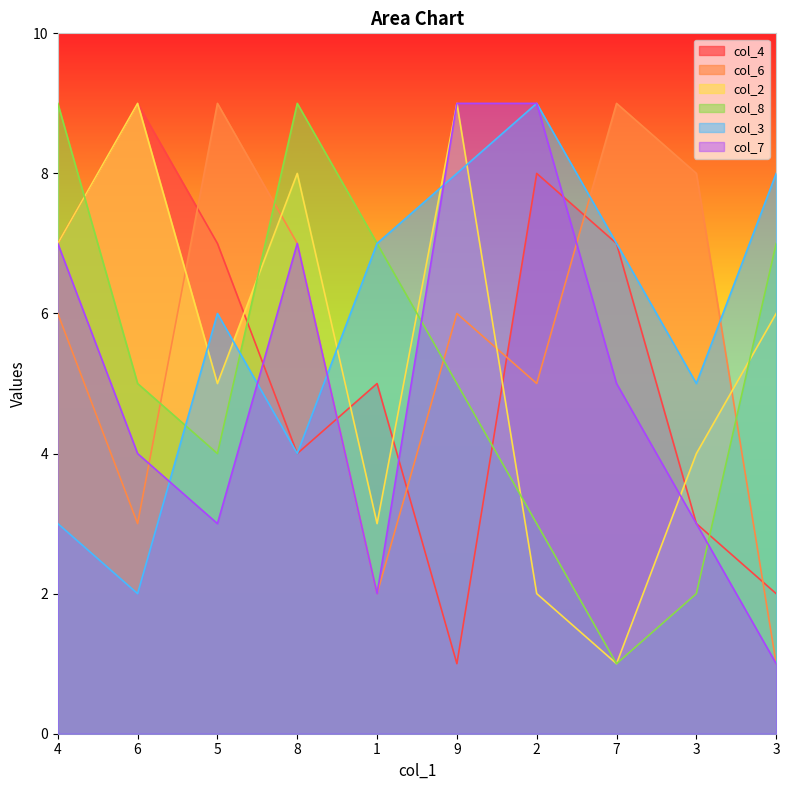

What is the label of the 10th point from the right?

4